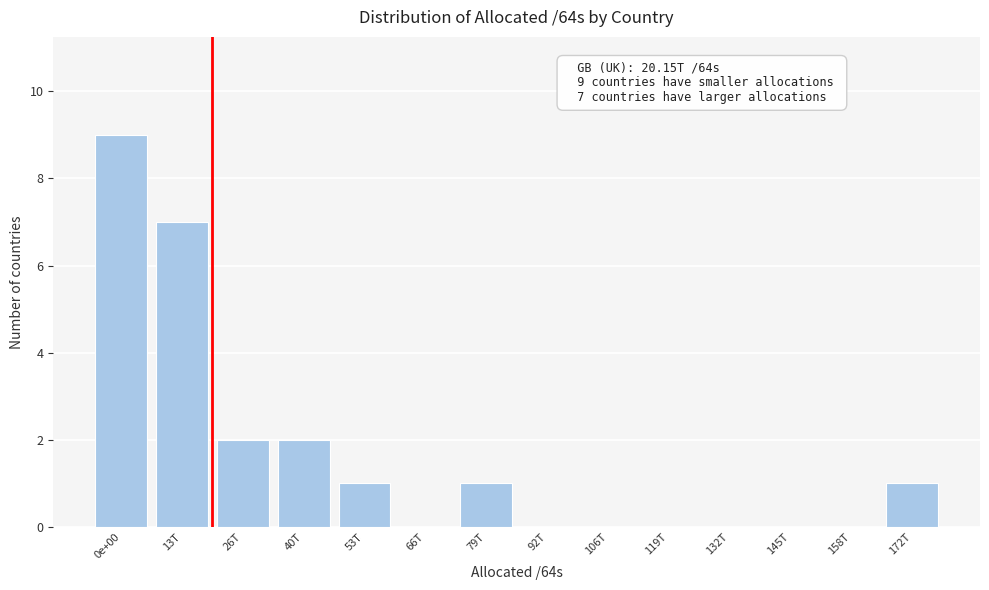

Reading right to left, extract all data points from this chart.

172T=1	158T=0	145T=0	132T=0	119T=0	106T=0	92T=0	79T=1	66T=0	53T=1	40T=2	26T=2	13T=7	0e+00=9